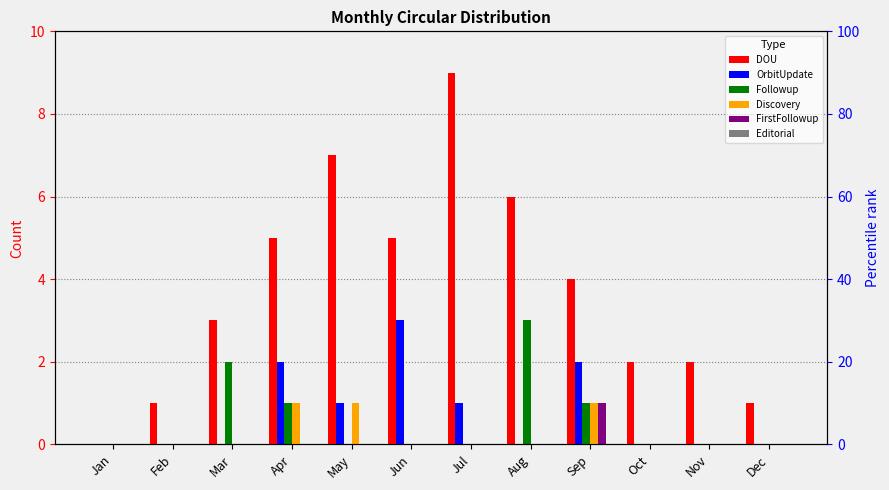

How many bars are there in total?

72